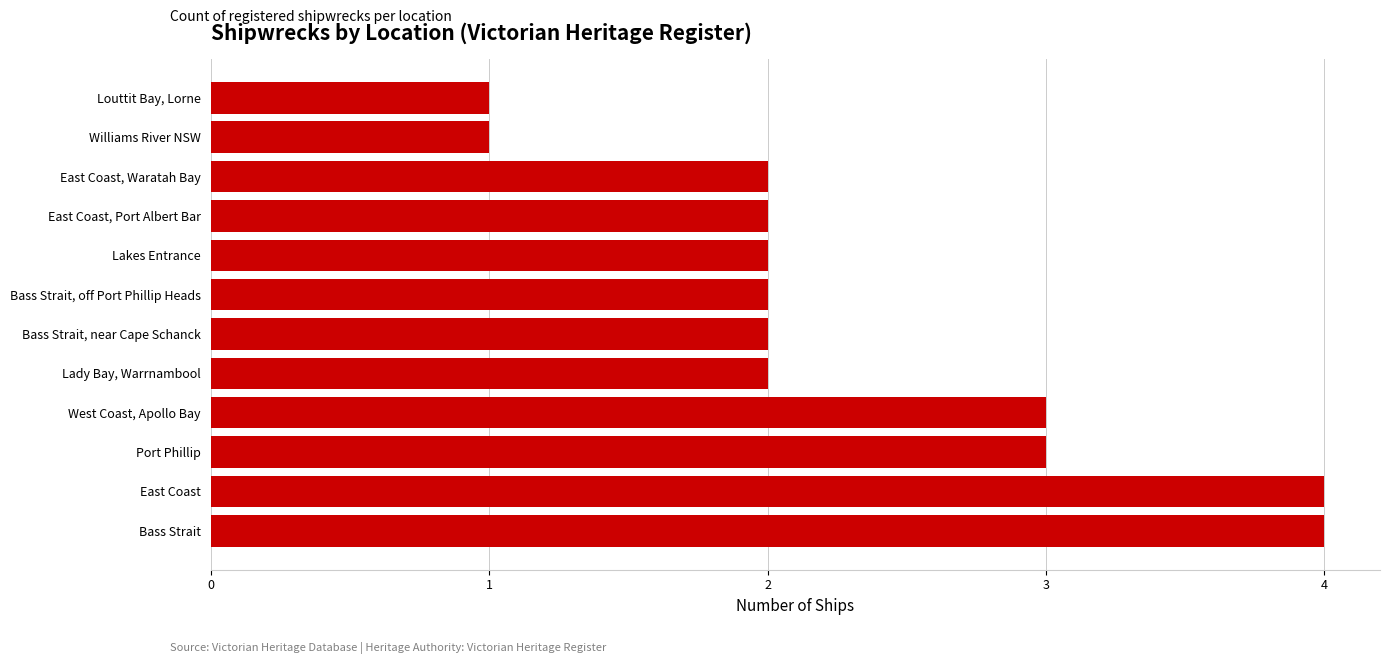

Approximately how many times larger is the value at East Coast, Port Albert Bar compared to Bass Strait, near Cape Schanck?

1.0